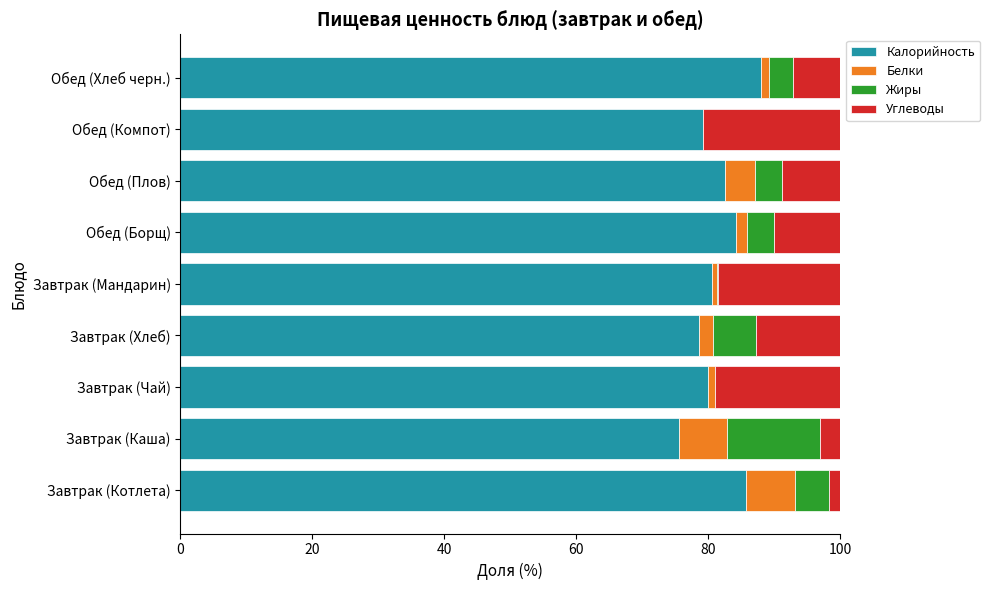

The Калорийность series shows 75.7 at Завтрак (Каша). True or false?

True